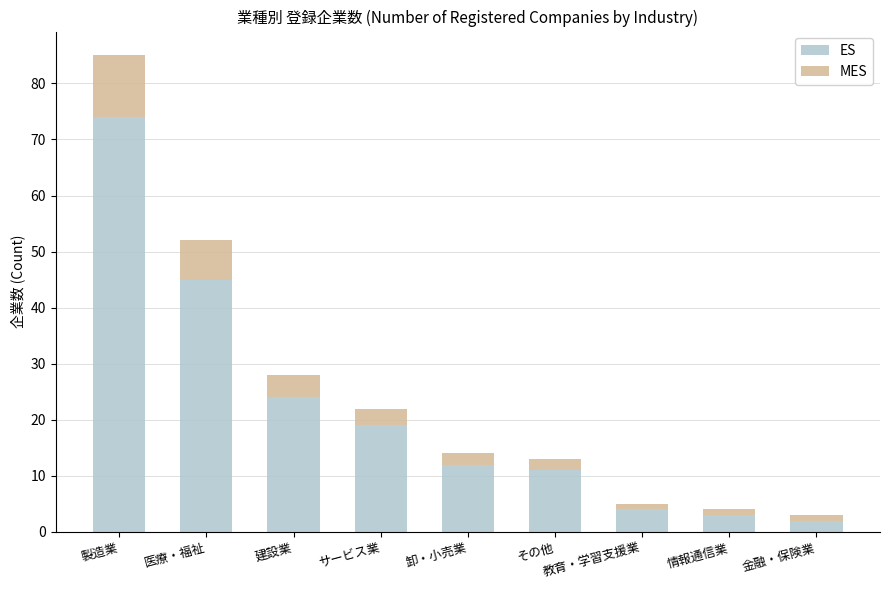

What is the highest value of the ES series?

74